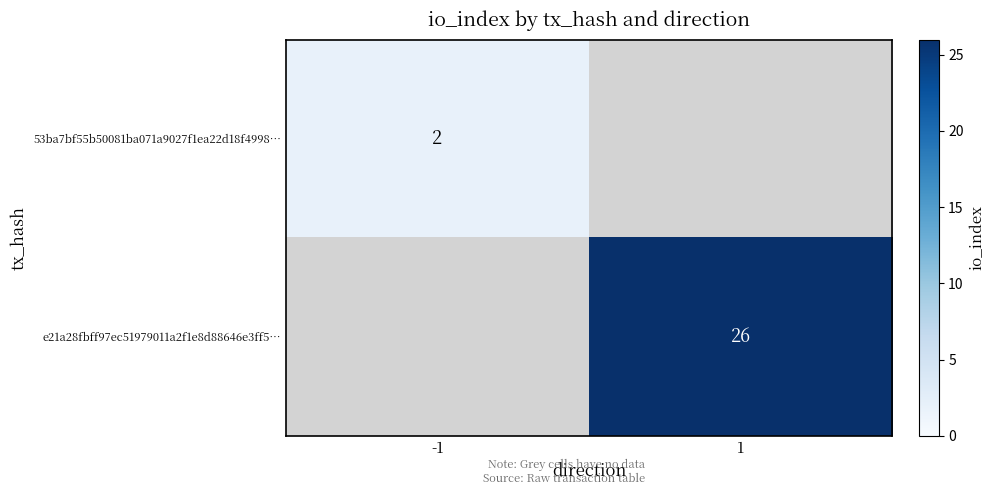

What is the smallest value displayed?

2.0